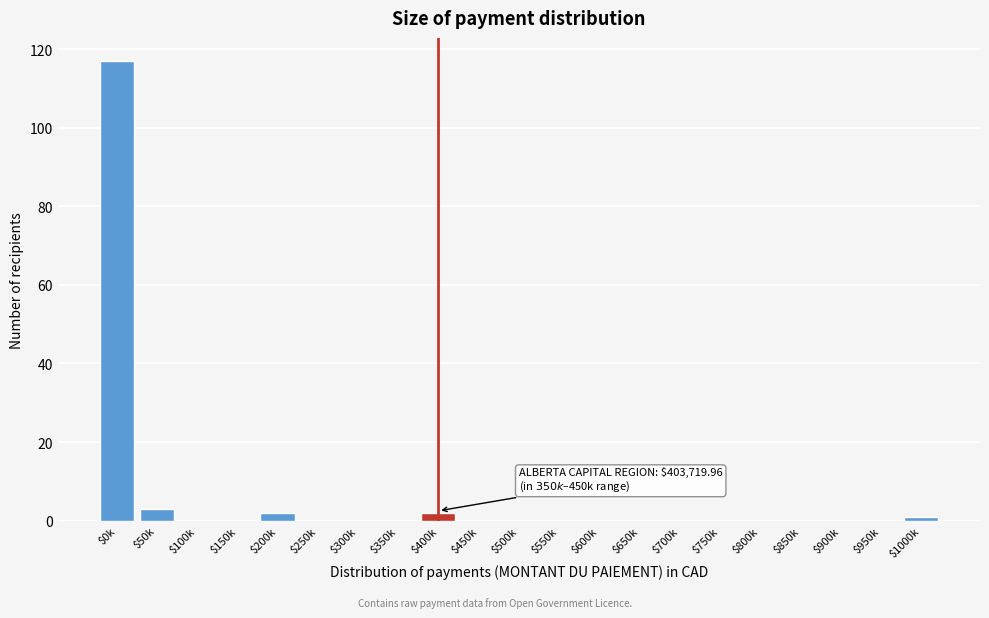

The chart shows a value of 48 at $300k. True or false?

False